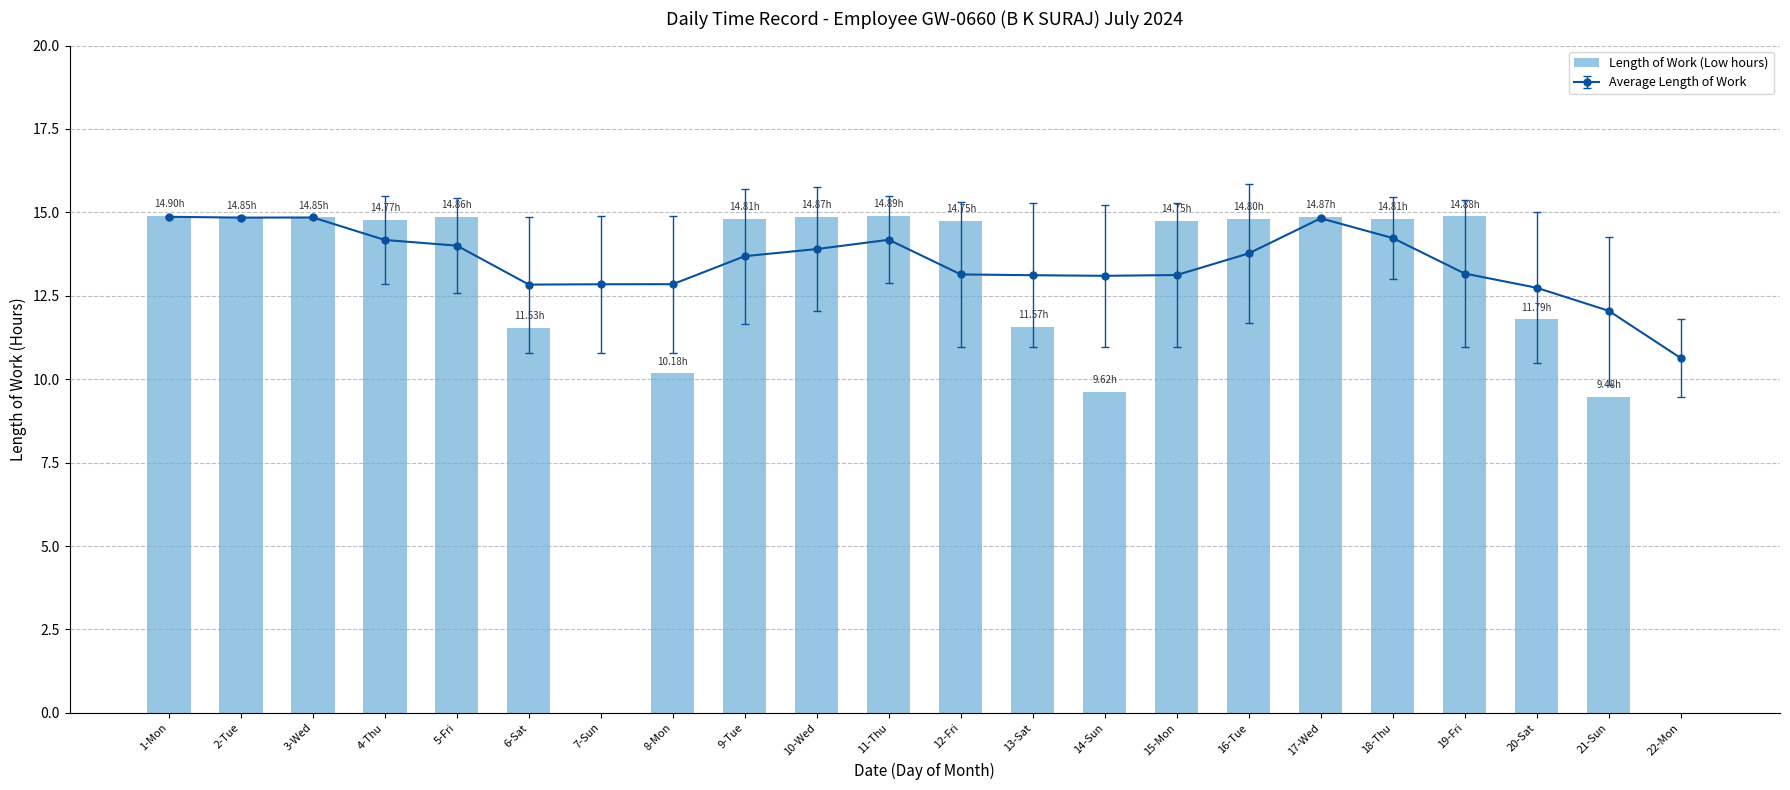

Reading right to left, what are all the values shown in this chart?

0.0	9.5	11.8	14.9	14.8	14.9	14.8	14.8	9.6	11.6	14.8	14.9	14.9	14.8	10.2	0.0	11.5	14.9	14.8	14.8	14.8	14.9